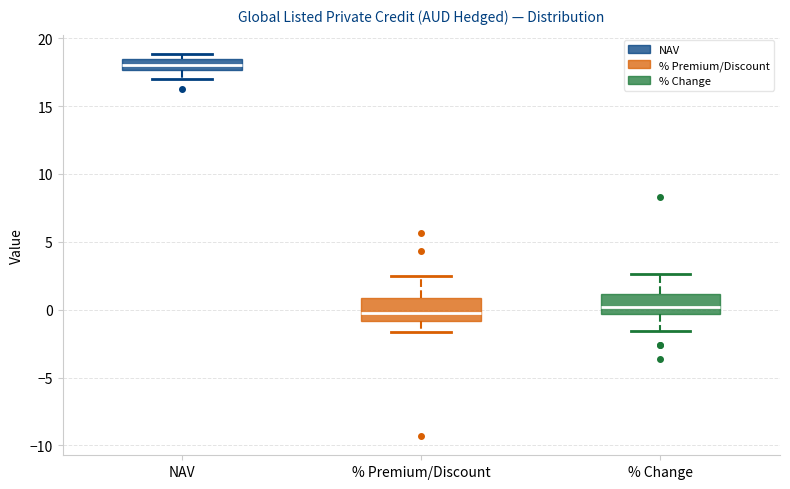

Where does the lower whisker of the box for % Change end on the y-axis? The values are not printed on the chart, so give them approximately, as read against the axis.

-1.5